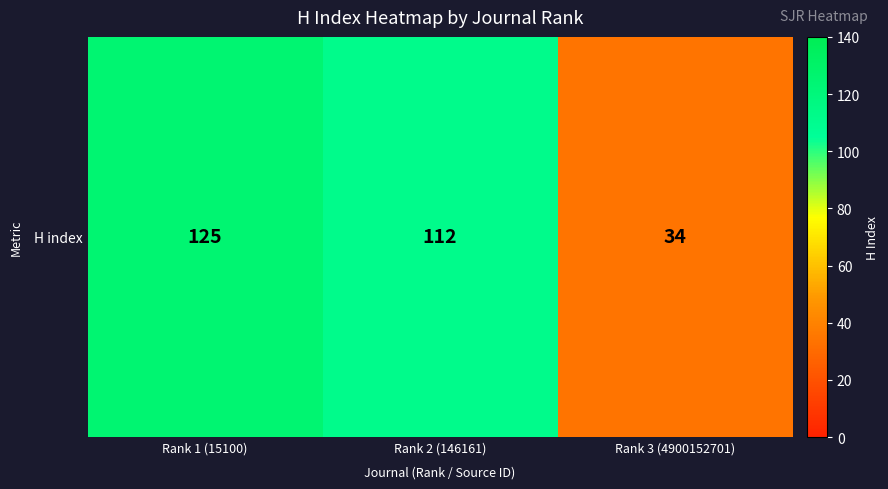

Which label corresponds to the largest value in the chart?

Rank 1 (15100)